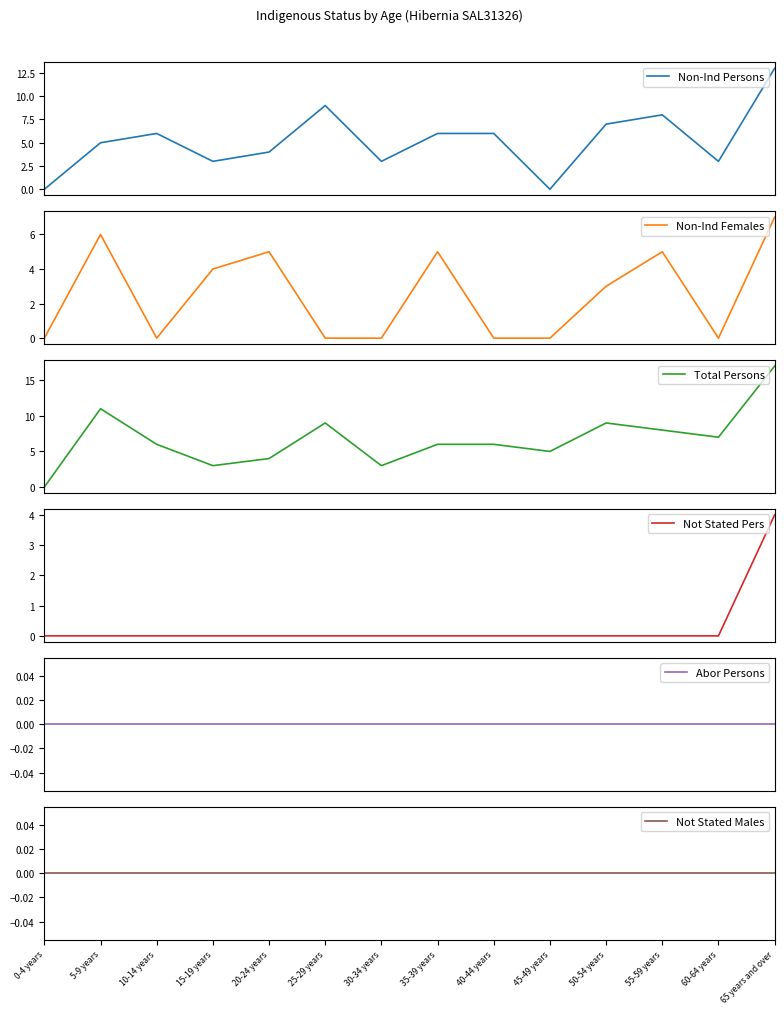

Is the value of Not Stated Males at 65 years and over greater than the value of Non-Ind Females at 35-39 years?

No